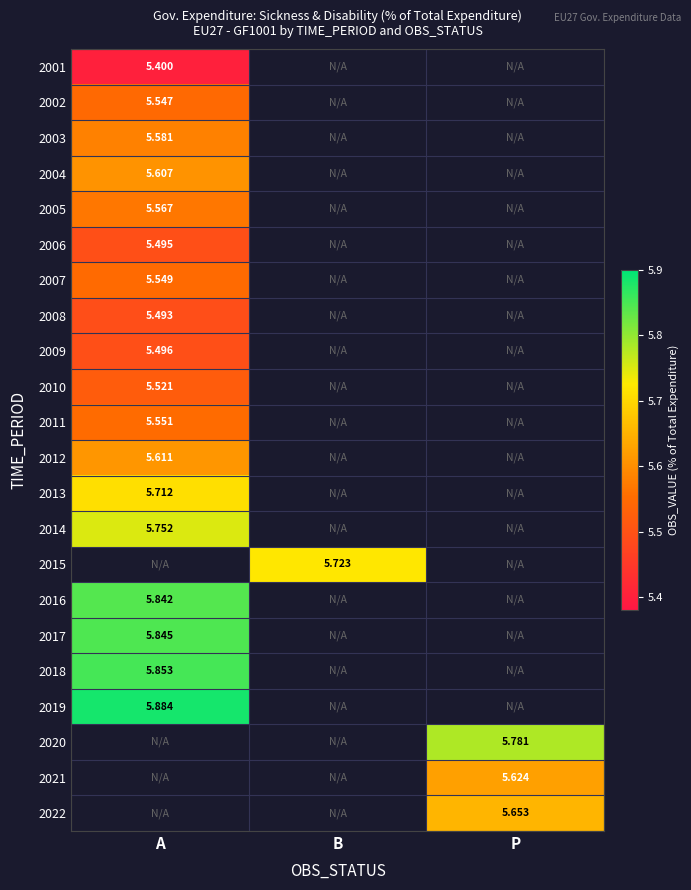

At how many categories does at least one series exceed 5?

3